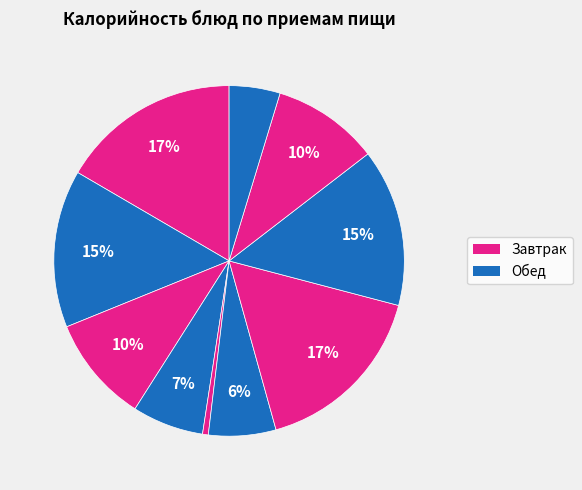

Which slice is the largest?

Шницель (завтрак)